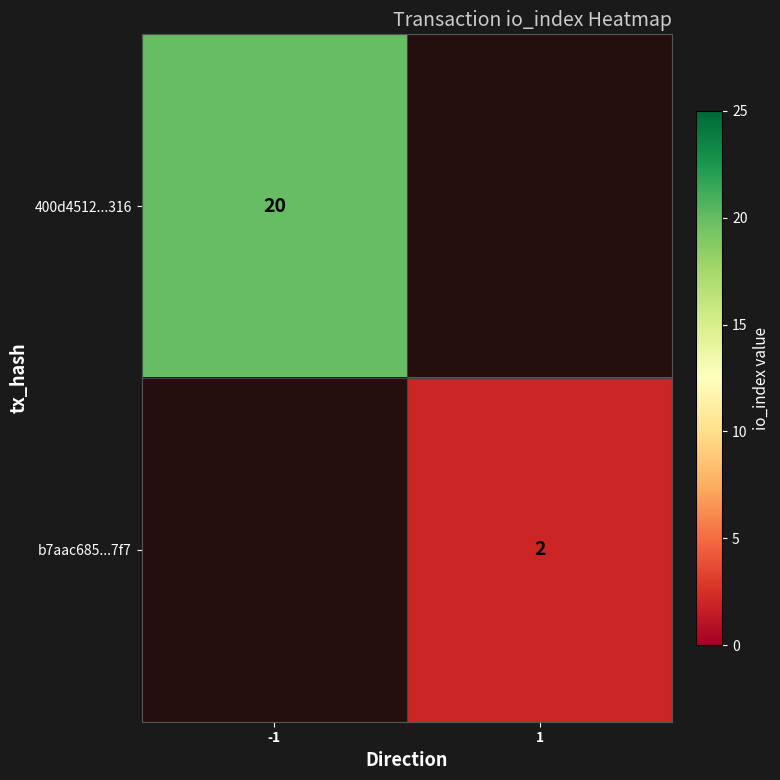

The value of b7aac685...7f7 at 1 is 2. True or false?

True